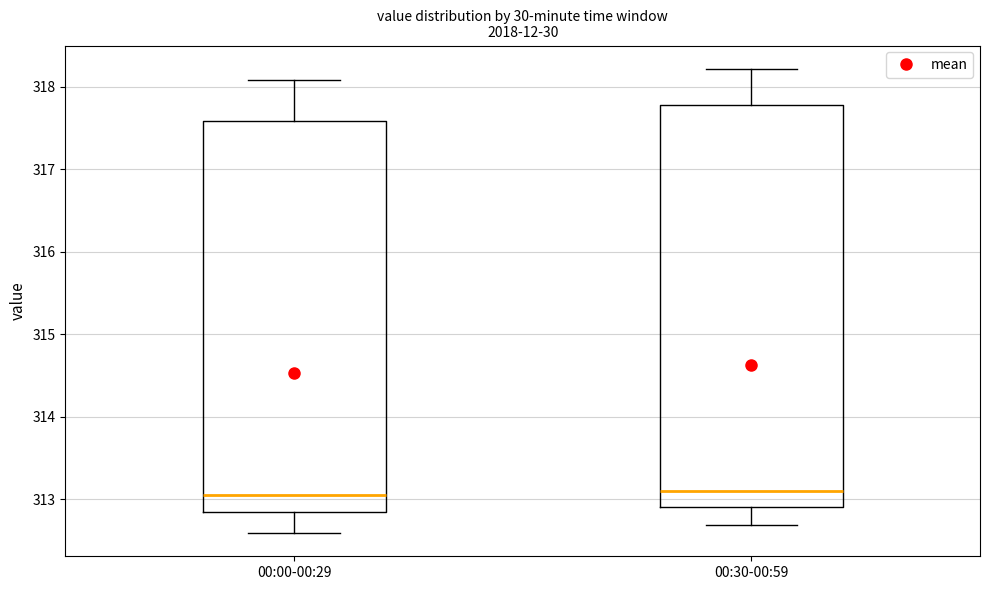

Reading left to right, read every box against the y-axis: the position of its median line, the range the box covers, and the ends of its whiskers. The values are not printed on the chart, so give them approximately, as read against the axis.

00:00-00:29: median 313.1, box 312.8 to 317.6, whiskers 312.6 to 318.1
00:30-00:59: median 313.1, box 312.9 to 317.8, whiskers 312.7 to 318.2